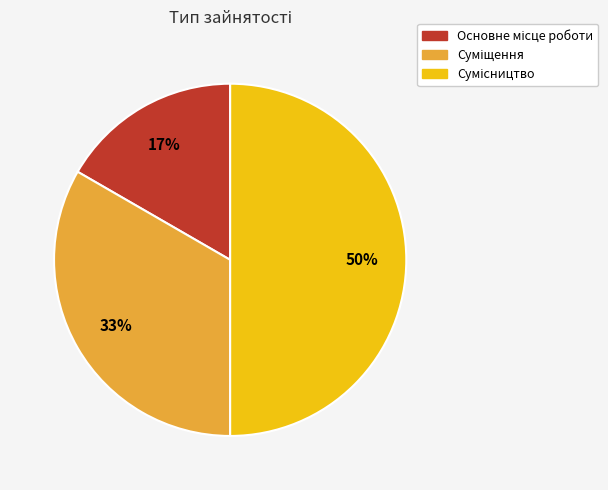

How many segments does this pie chart have?

3